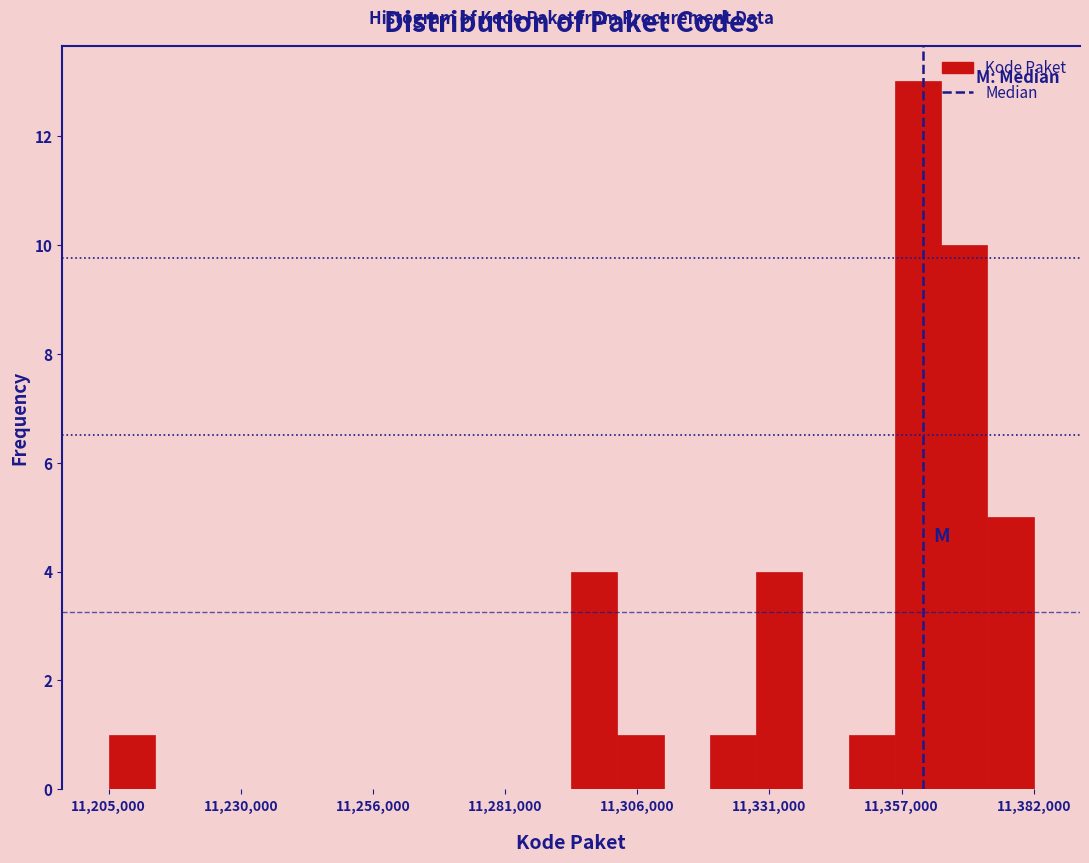

Around what value on the x-axis is the tallest bar? Give the approximate position of its centre, as read against the axis.

11360000